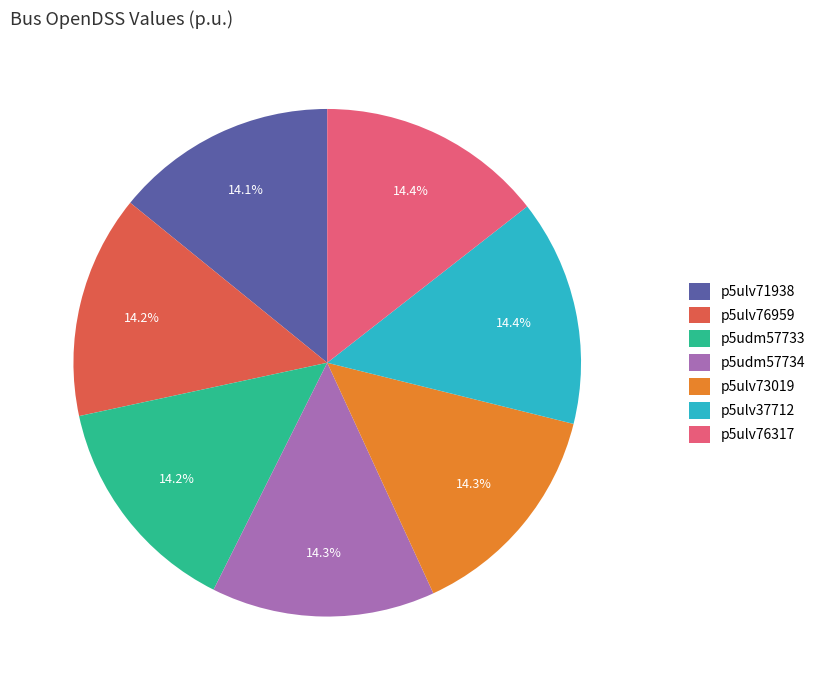

Approximately how many times larger is the value at p5ulv71938 compared to p5ulv76317?

1.0